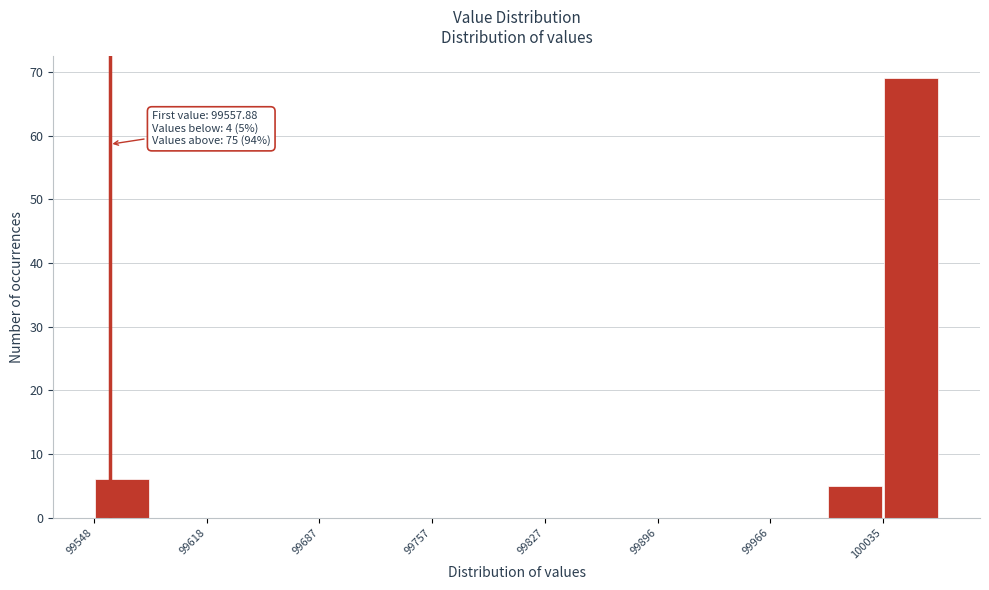

Around what value on the x-axis is the tallest bar? Give the approximate position of its centre, as read against the axis.

100050